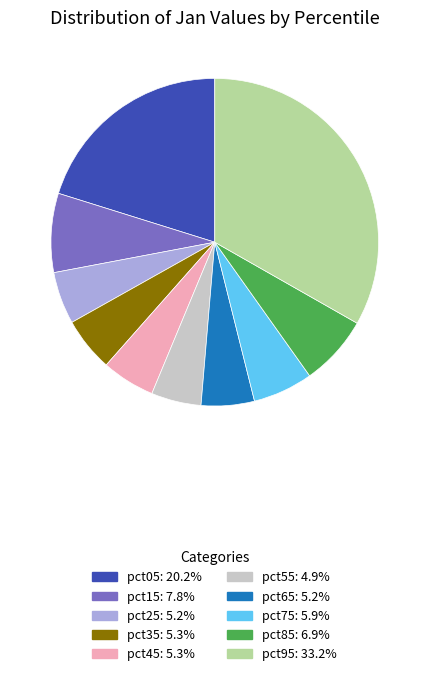

What is the largest slice in the pie chart?

pct95